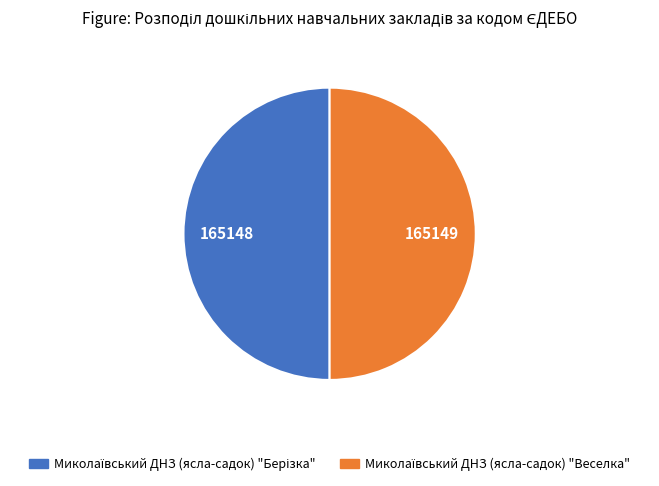

Count the number of slices in the pie.

2